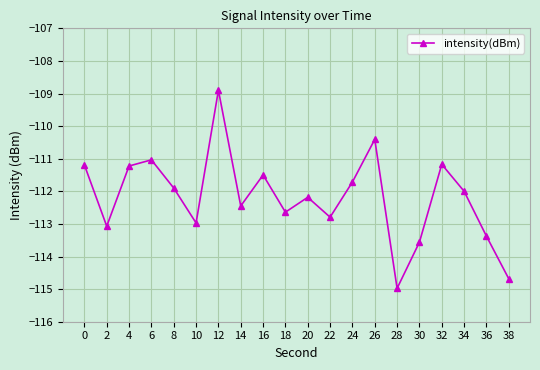

What is the difference between the values at 36 and 30?

0.2